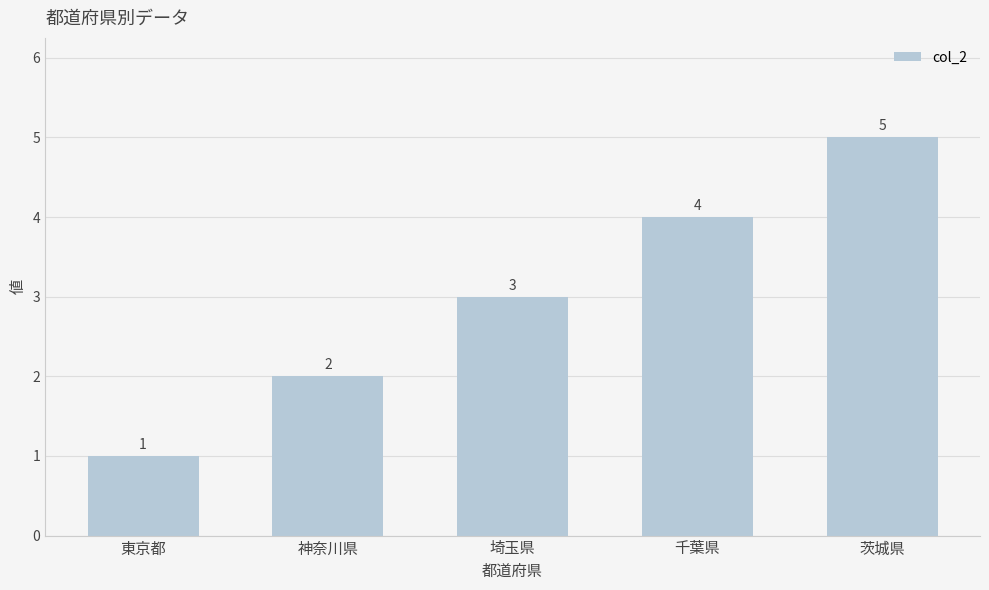

Reading left to right, list all the values displayed in this chart.

東京都=1	神奈川県=2	埼玉県=3	千葉県=4	茨城県=5